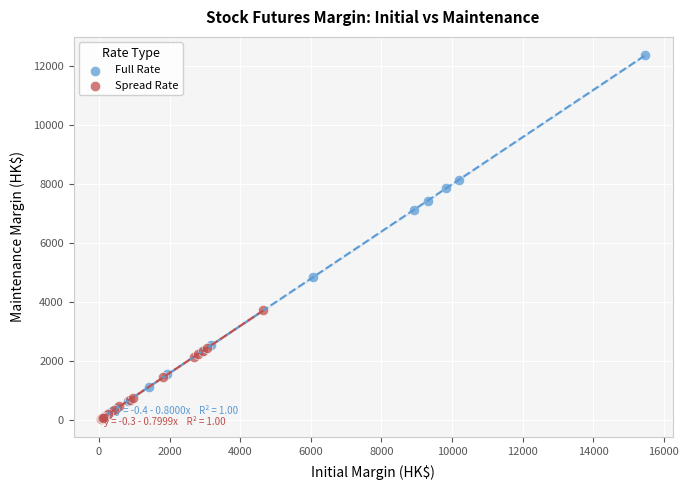

Which series has the largest Y range (max minus min)?

Full Rate